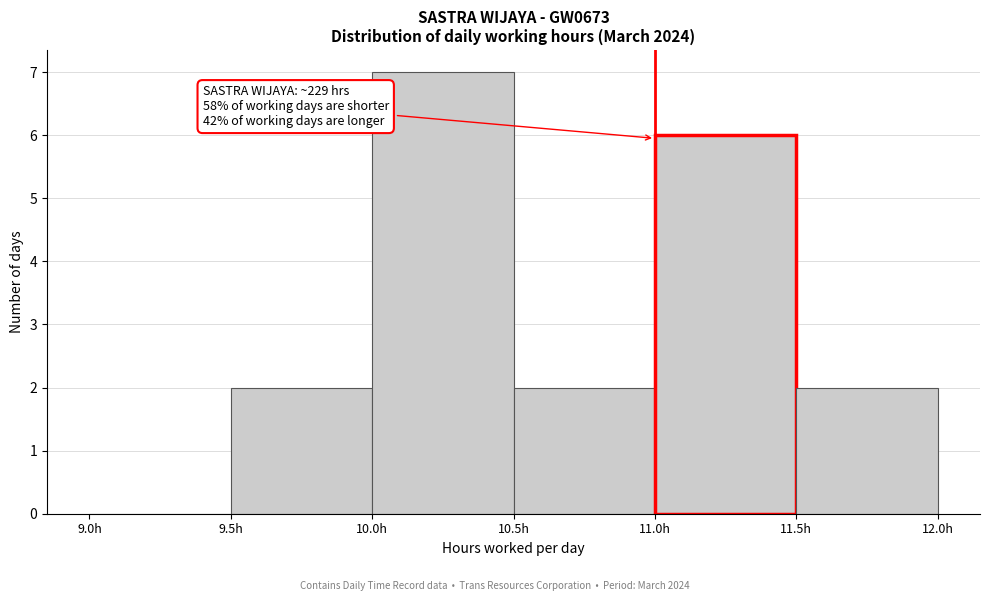

Over which range of the x-axis is the bar tallest?

10.0 to 10.5